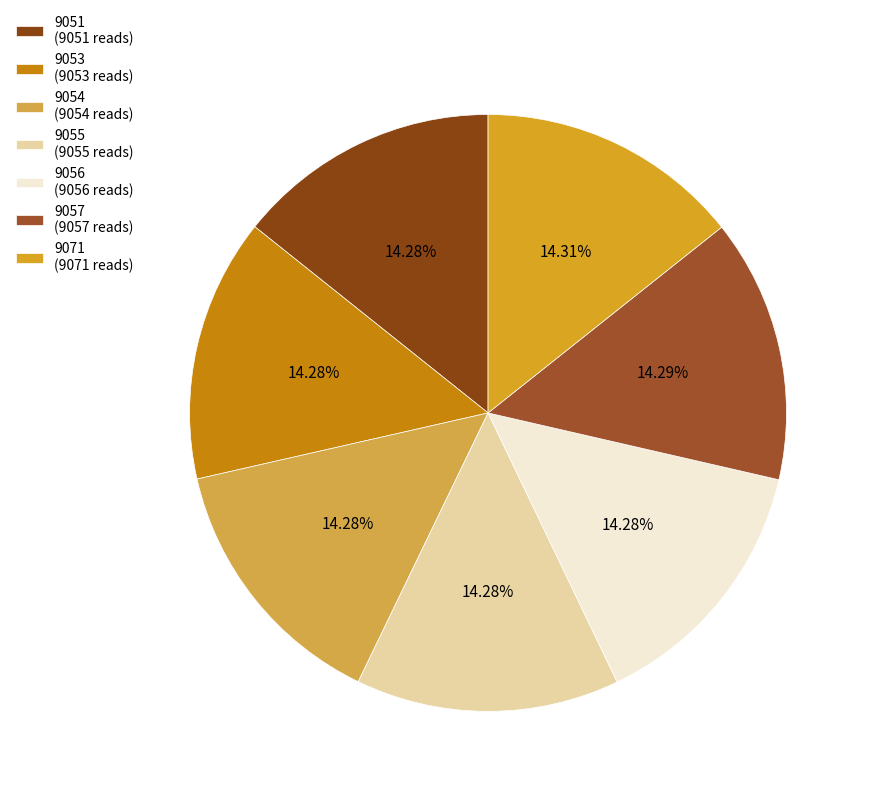

True or false: 9057 accounts for 14% of the total.

True